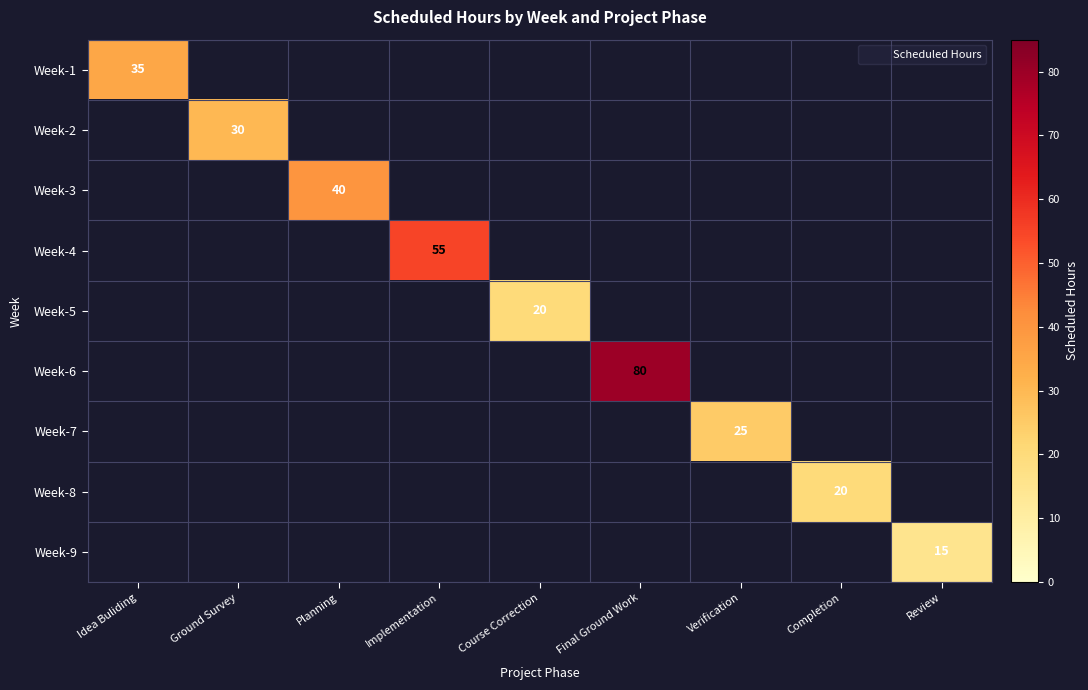

At which label does Week-1 reach its peak?

Idea Buliding